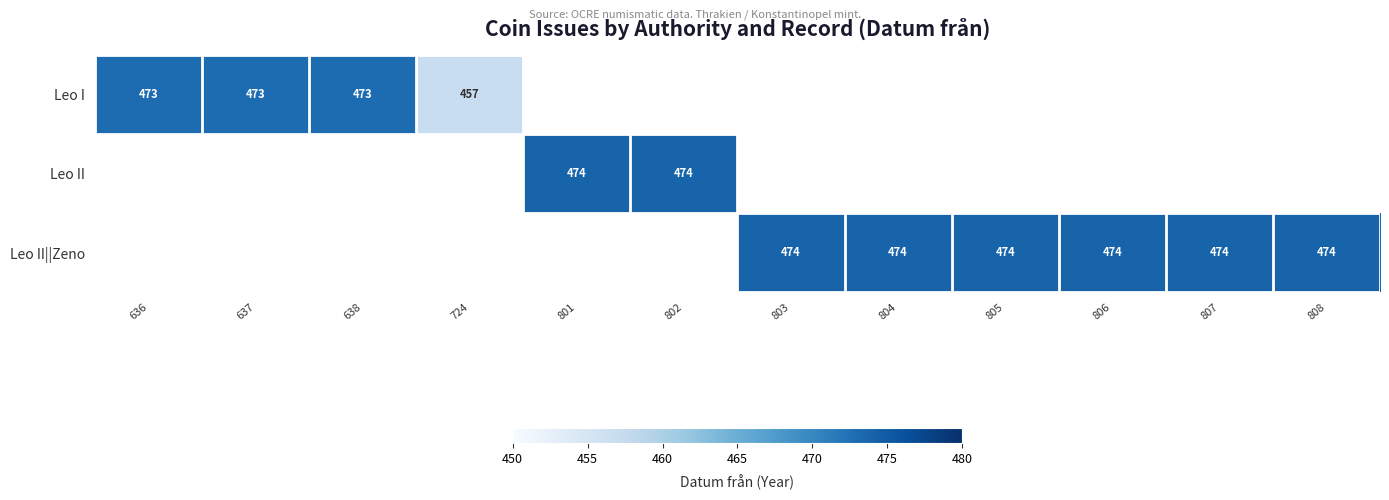

Which label corresponds to the smallest value in the chart?

724